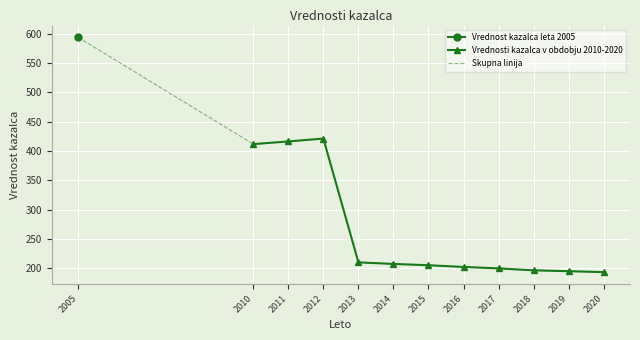

How many values in the Vrednosti kazalca v obdobju 2010-2020 series are below 205?

5